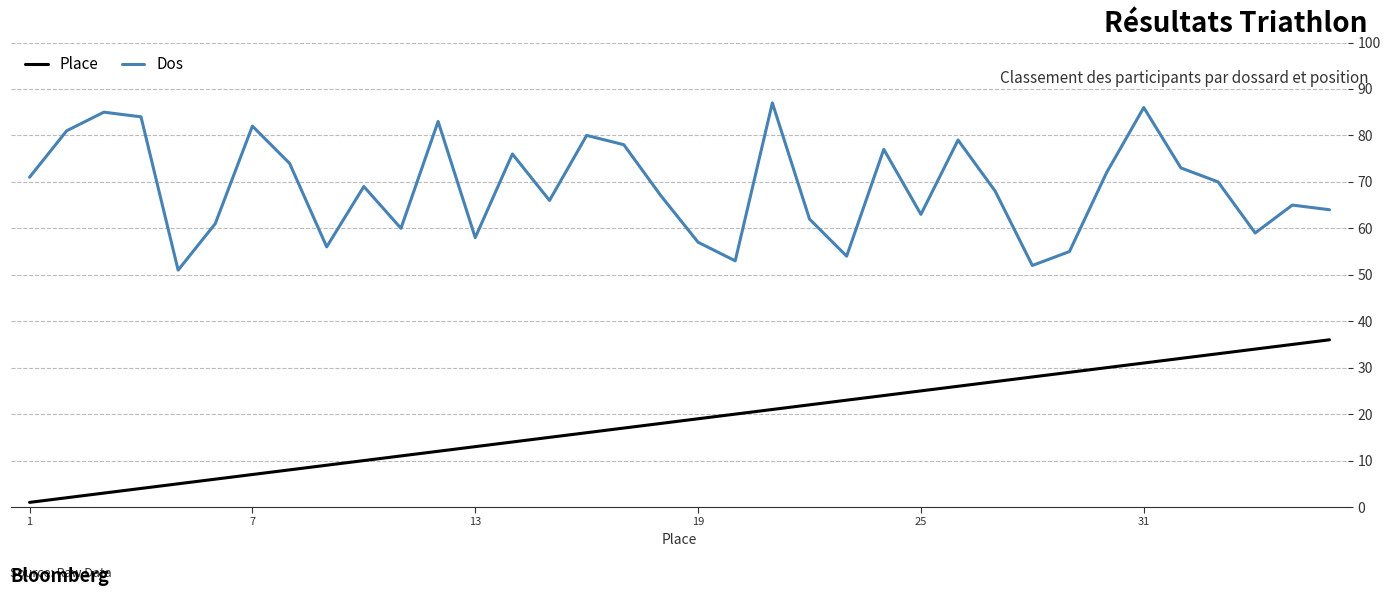

What is the difference between the maximum and minimum values in the Place series?

35